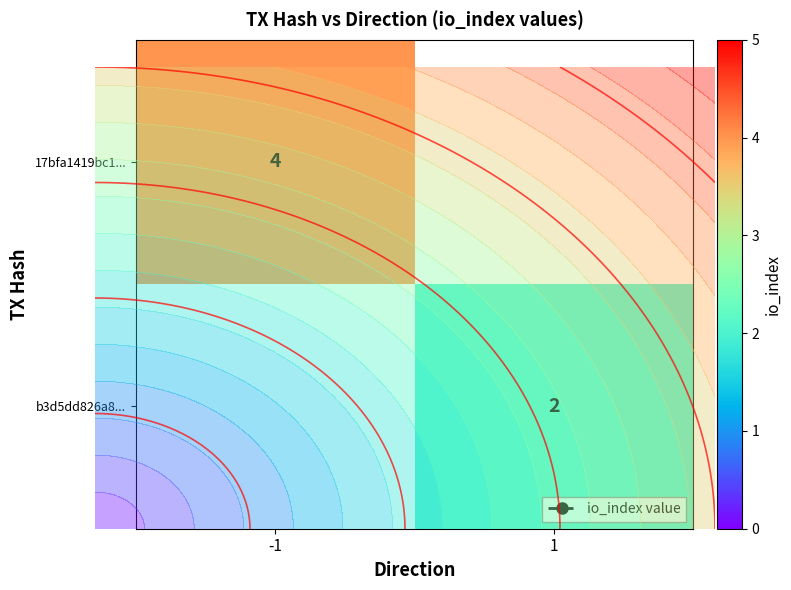

True or false: b3d5dd826a8... has a value of 2.0 at 1.

True